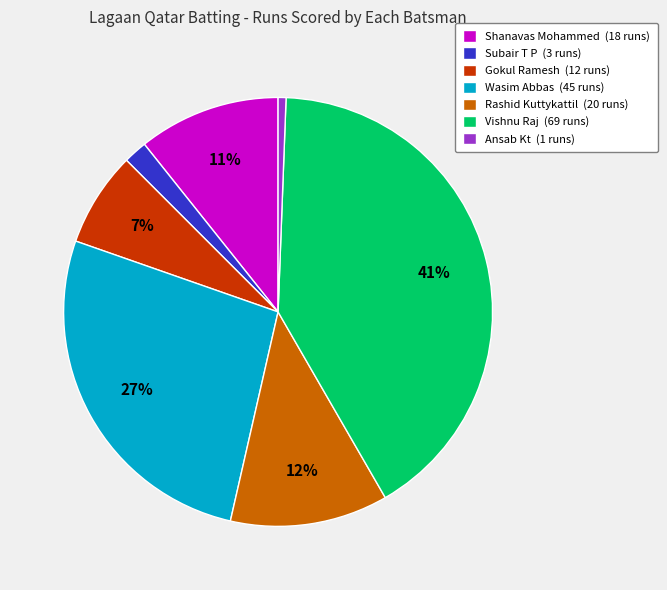

What is the smallest slice in the pie chart?

Ansab Kt (1 runs)